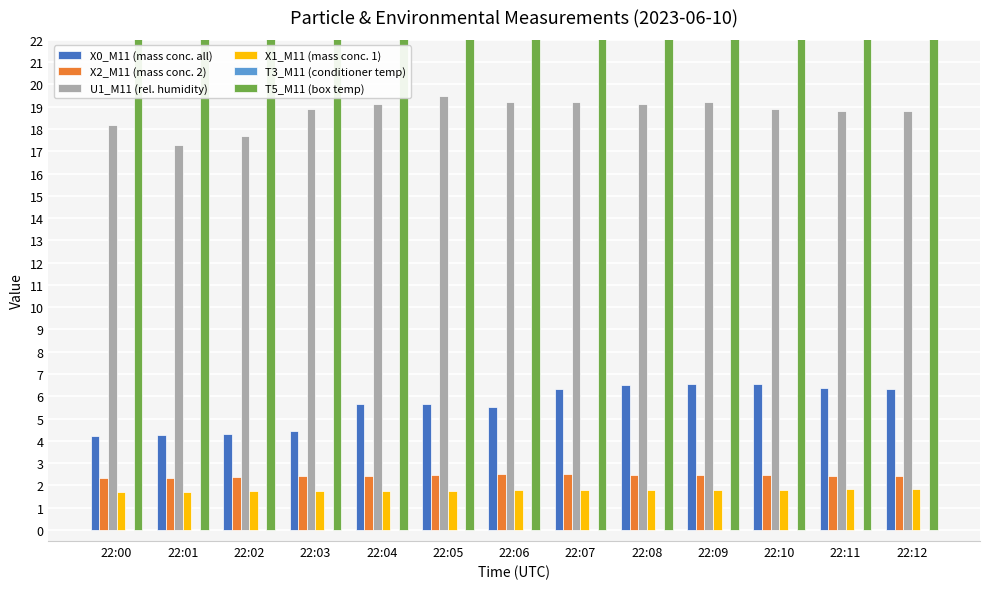

What is the minimum value for T5_M11 (box temp)?

30.6